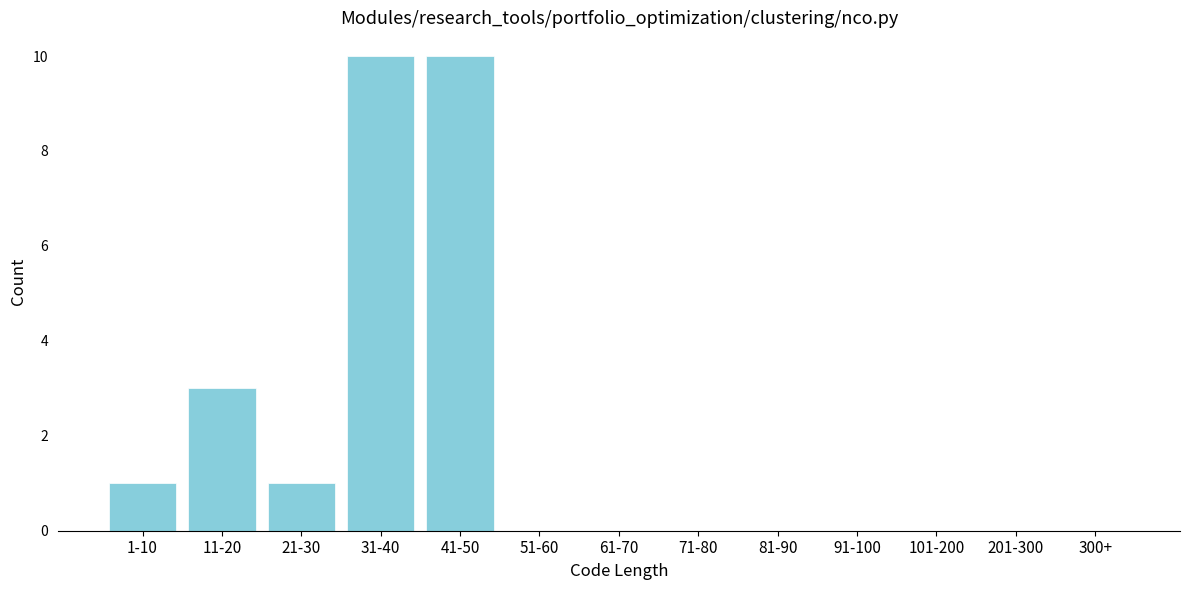

Reading left to right, list all the values displayed in this chart.

1-10=1	11-20=3	21-30=1	31-40=10	41-50=10	51-60=0	61-70=0	71-80=0	81-90=0	91-100=0	101-200=0	201-300=0	300+=0